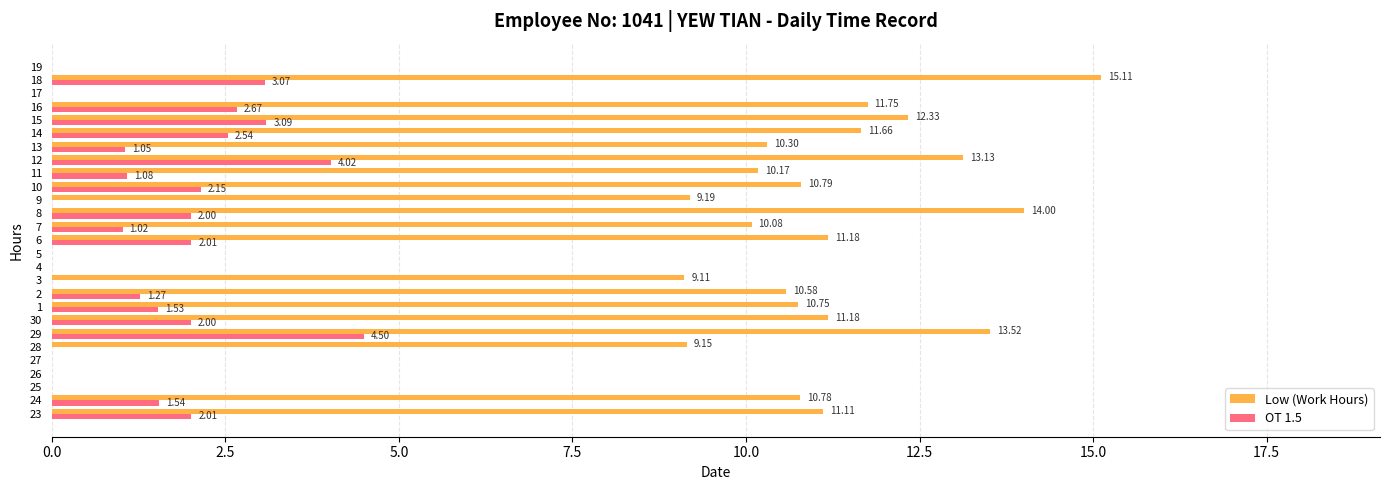

Between 30 and 10, which series saw the biggest shift?

Low (Work Hours)